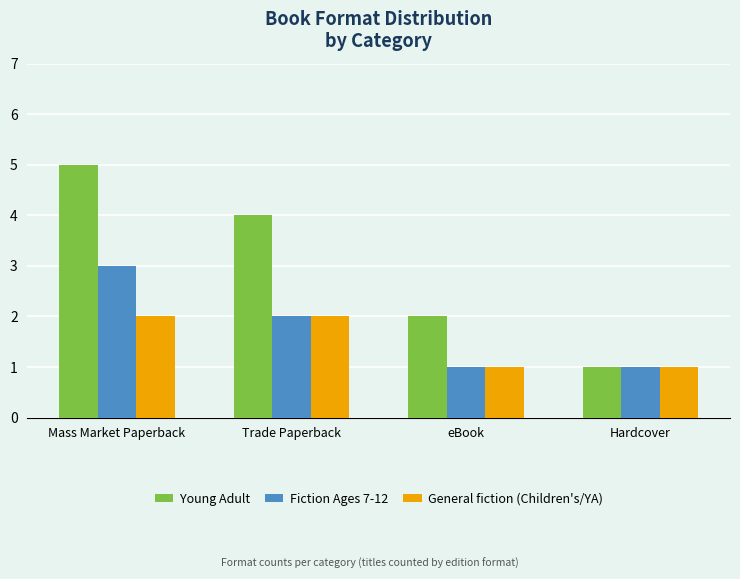

At which category is the sum across all series the highest?

Mass Market Paperback